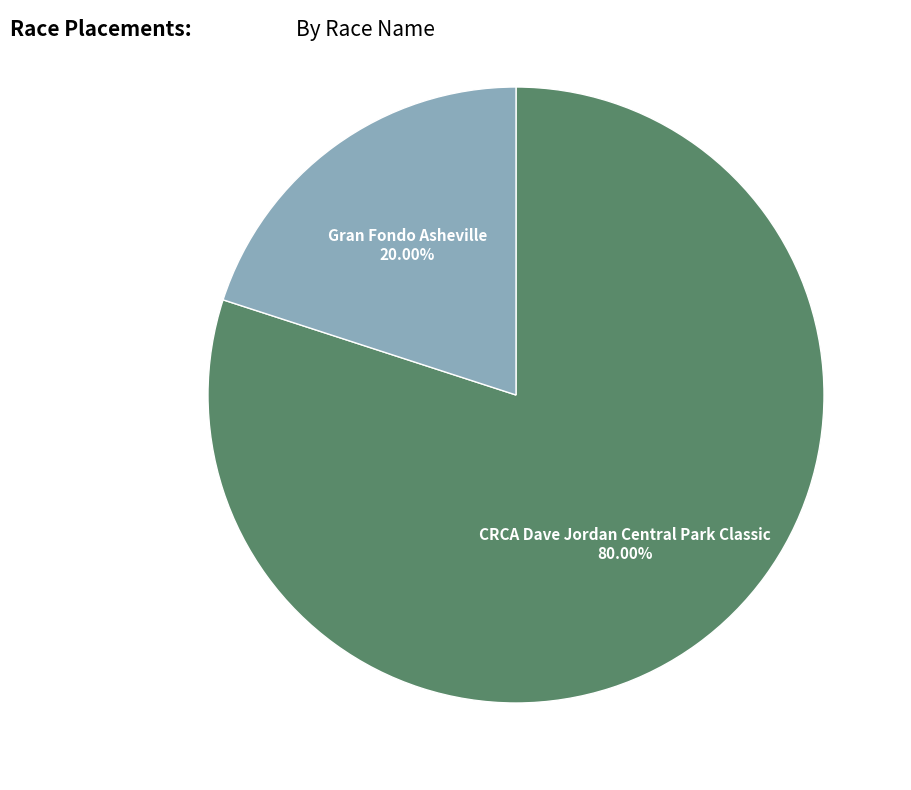

Is there any slice that represents more than half of the pie?

Yes